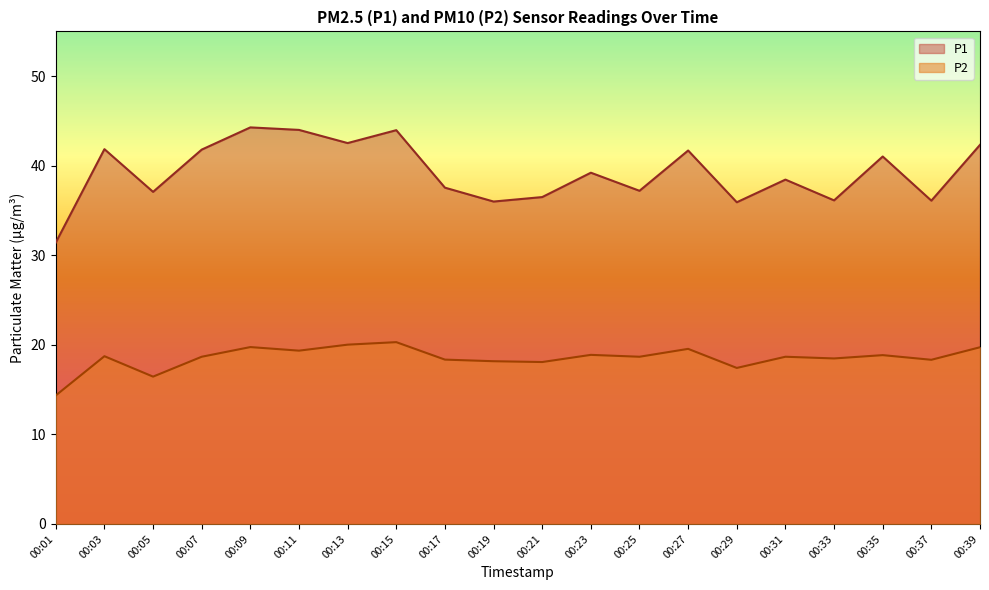

What is the maximum value shown in the chart?

44.3